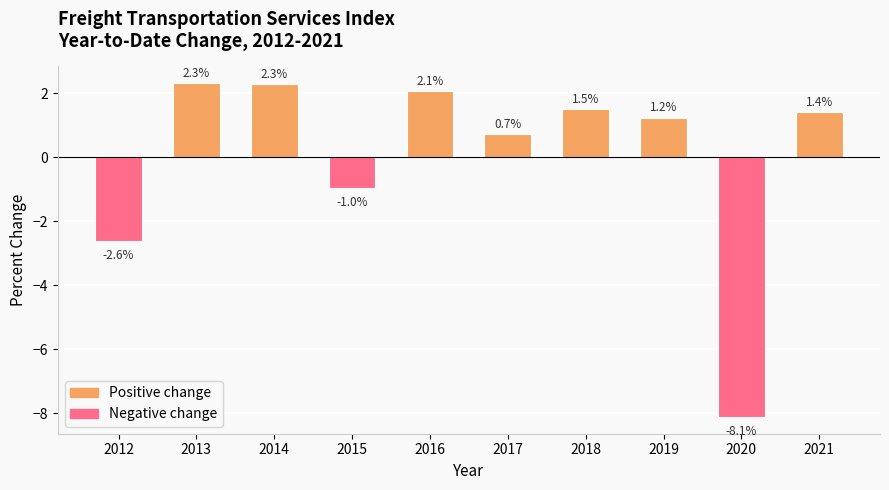

What is the value of the 2nd bar from the left?

2.3